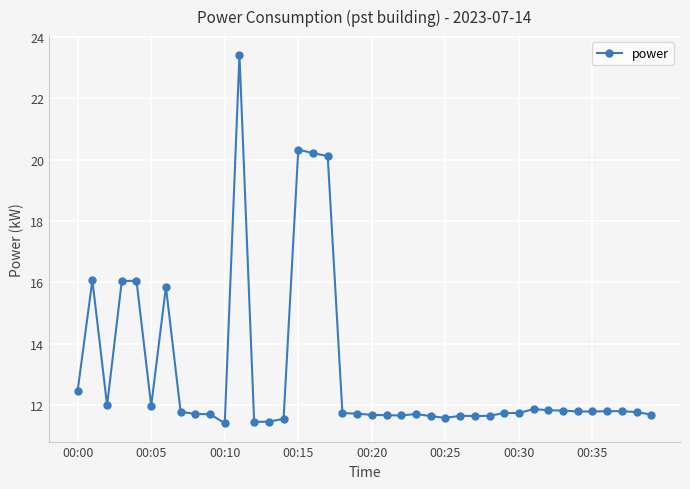

What is the maximum value shown in the chart?

23.4